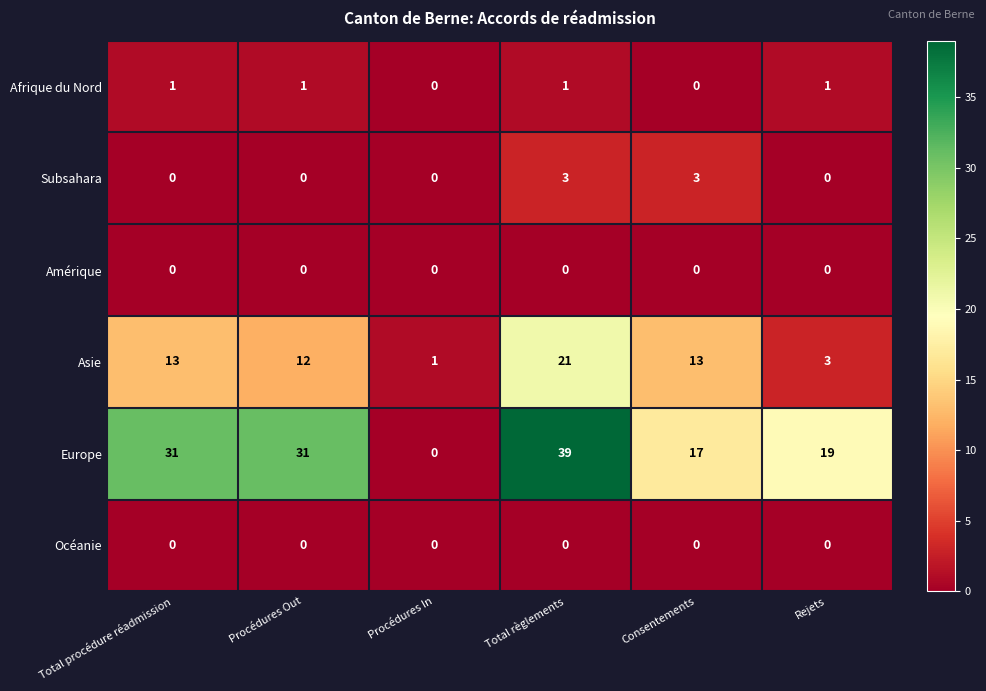

Count the Afrique du Nord values in the range 0 to 1.

6